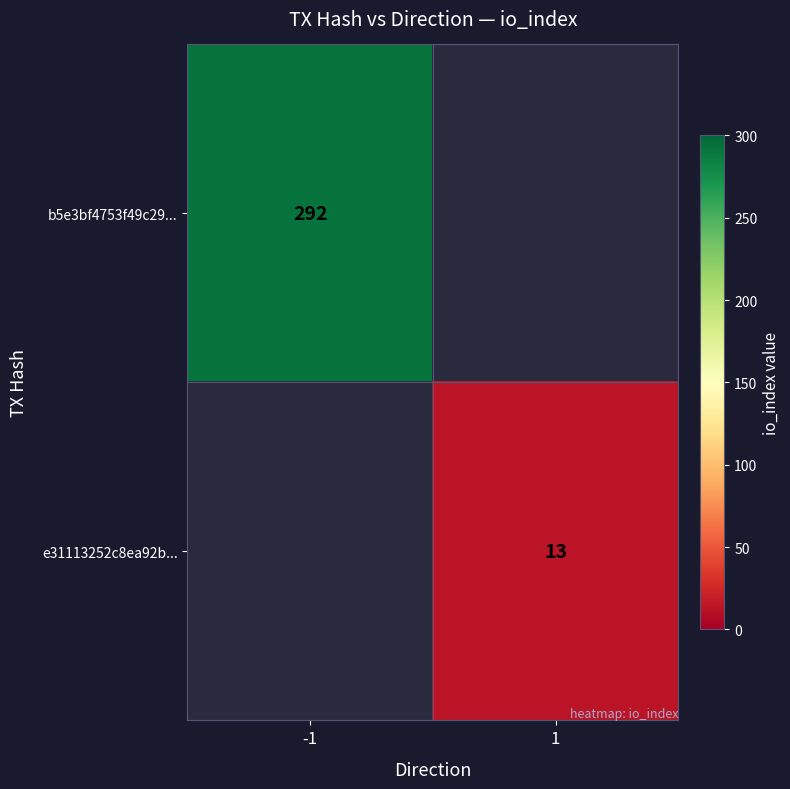

At how many categories does at least one series exceed 33?

1